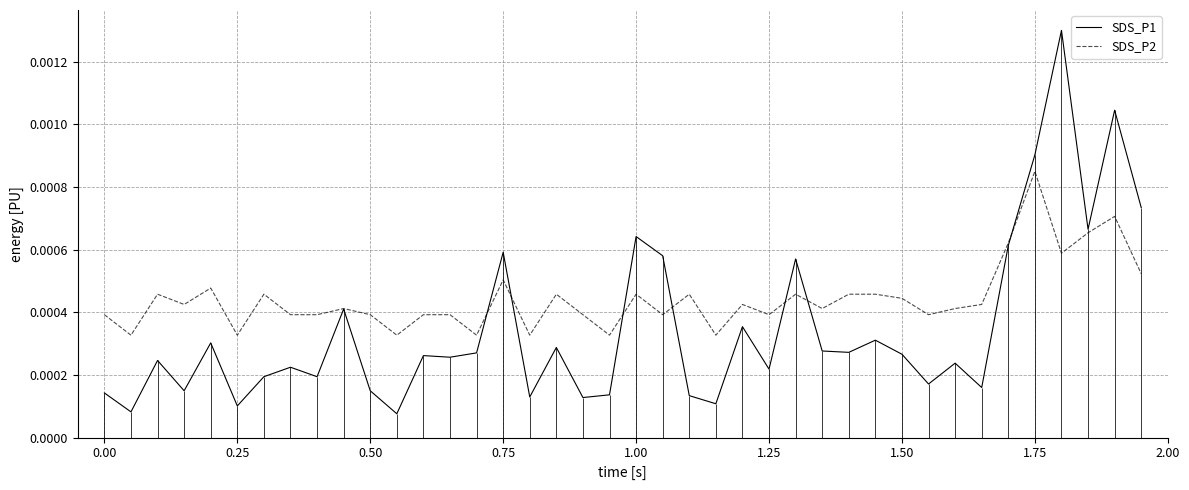

How many lines are shown in the chart?

2